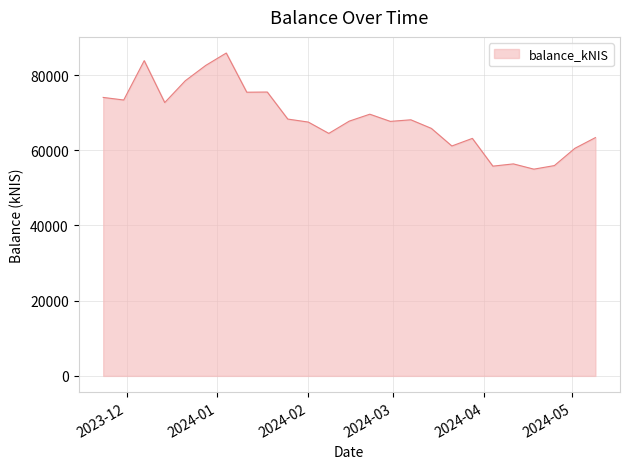

What is the smallest value displayed?

54969.1